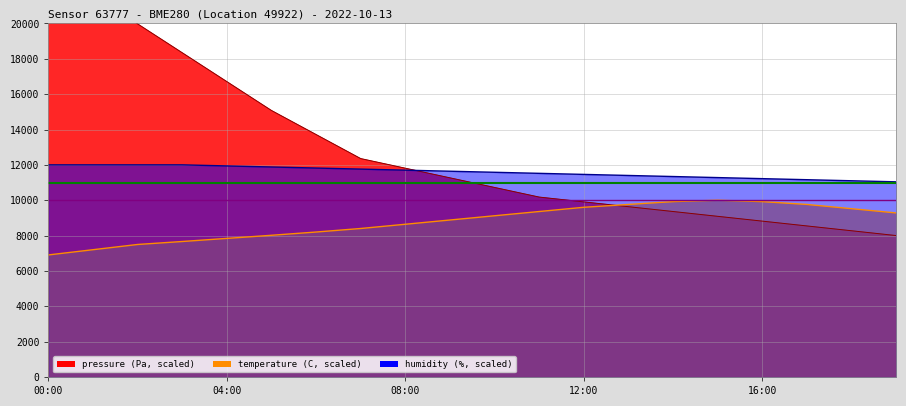

List the series in order of their peak value, highest first.

pressure, humidity, temperature